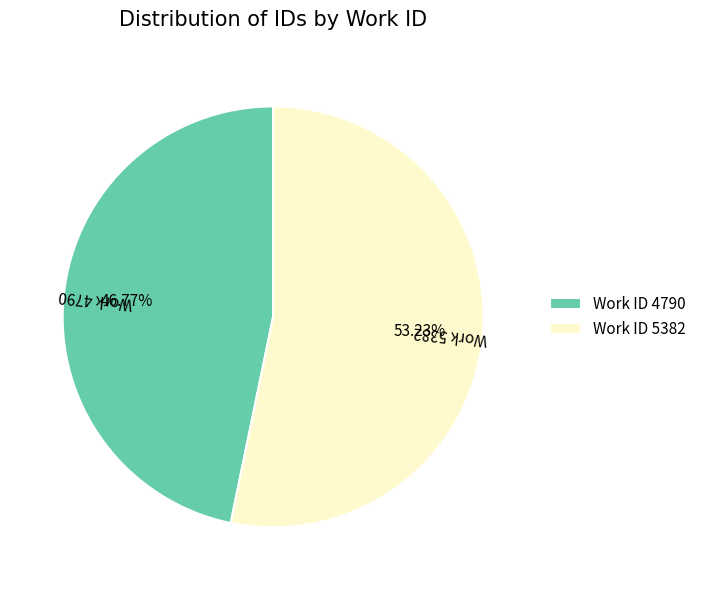

Rank the categories by value from highest to lowest.

Work ID 5382, Work ID 4790